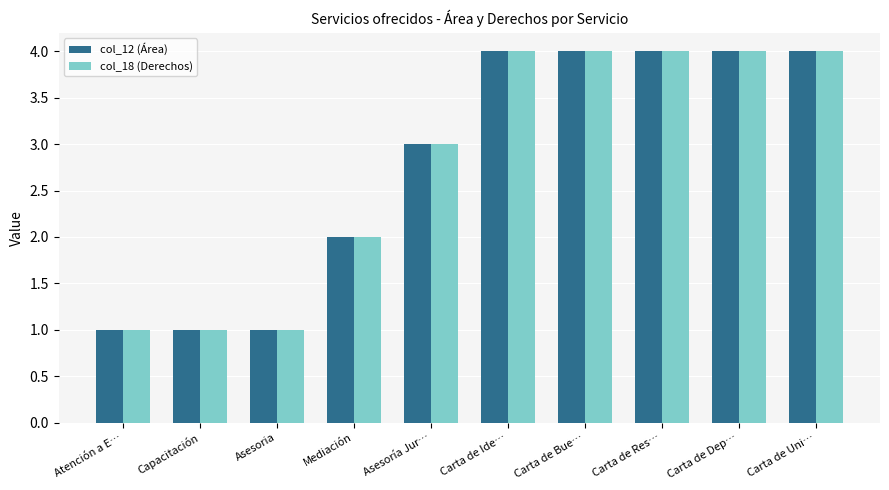

The col_18 (Derechos) series shows 6 at Carta de Bue…. True or false?

False